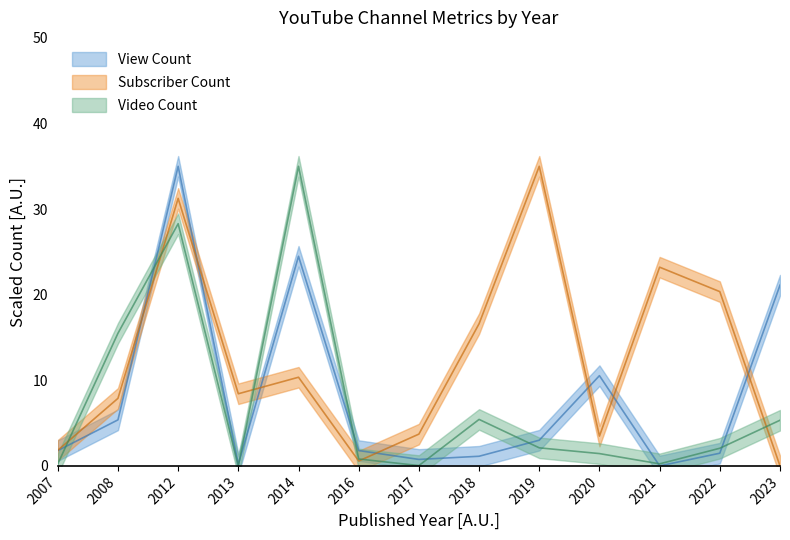

How many values in View Count are above zero?

12